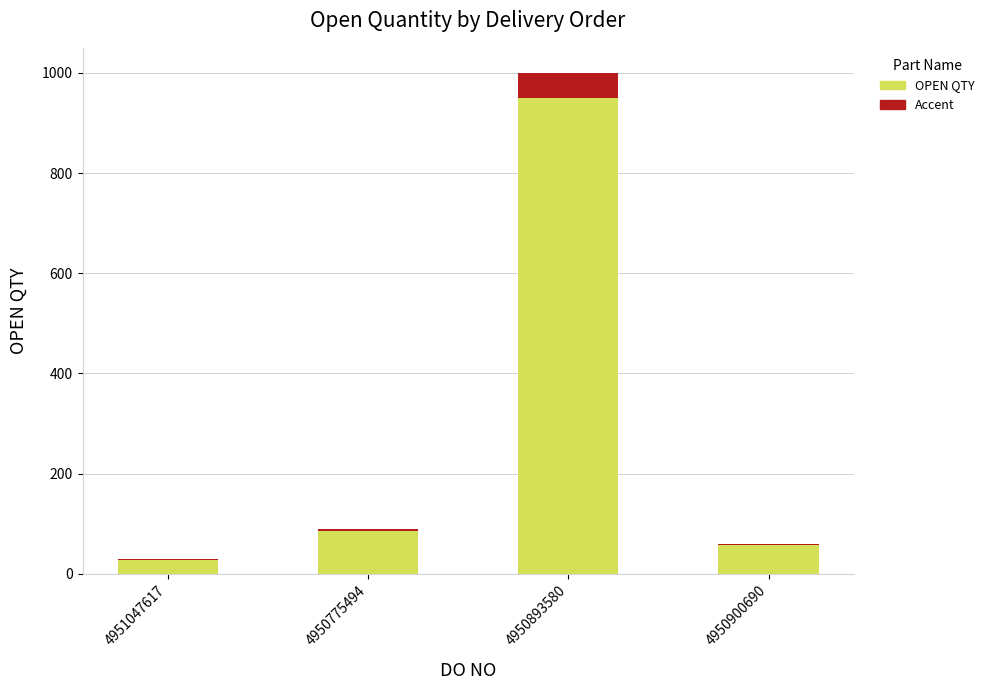

What is the difference between the OPEN QTY values at 4950775494 and 4951047617?

60.0